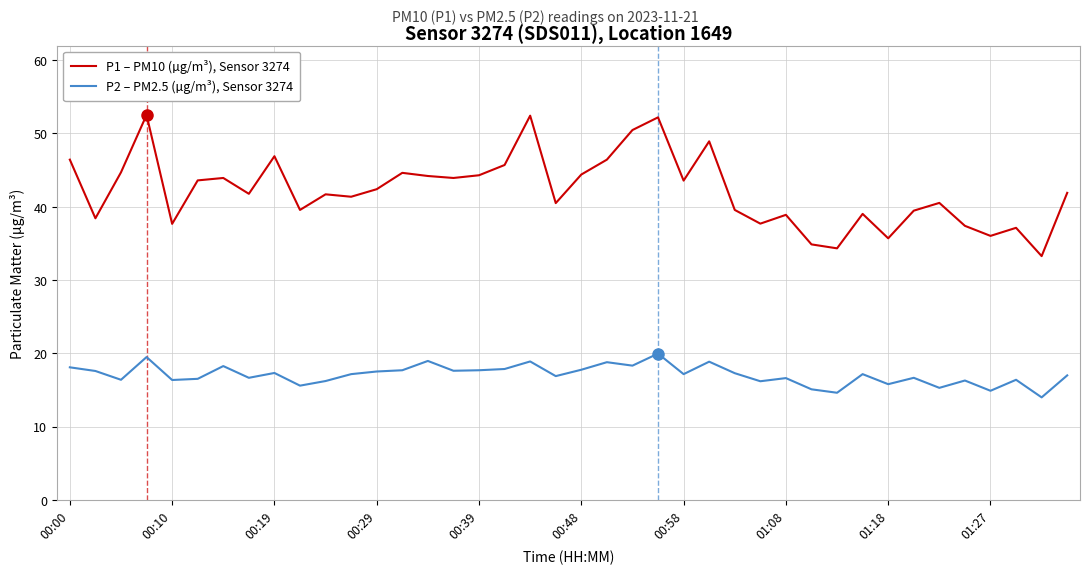

Which series has the largest total across all categories?

P1 – PM10 (µg/m³), Sensor 3274